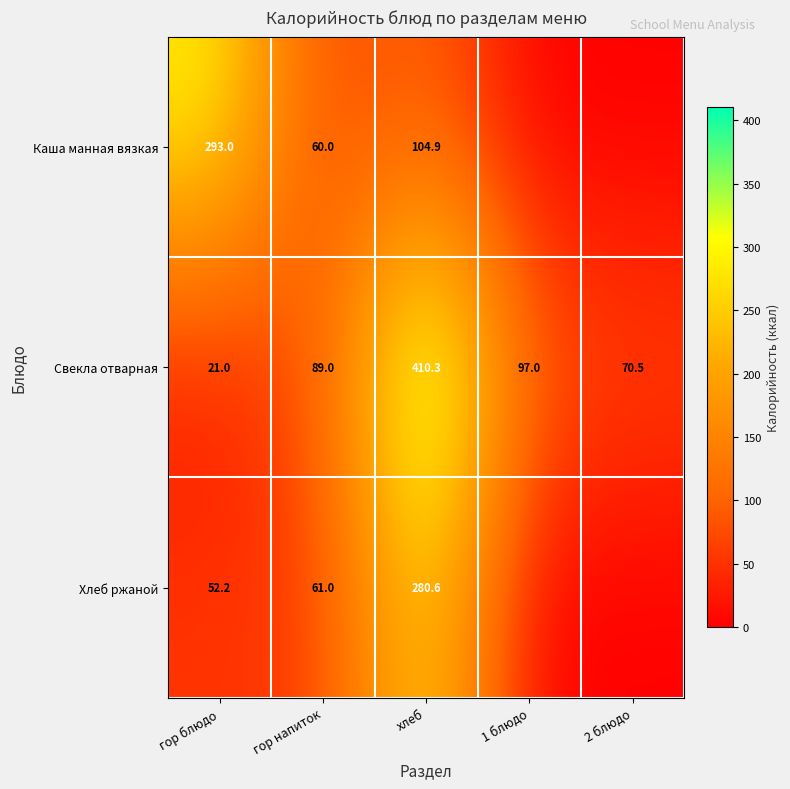

Is it true that Свекла отварная equals 410.3 at хлеб?

True